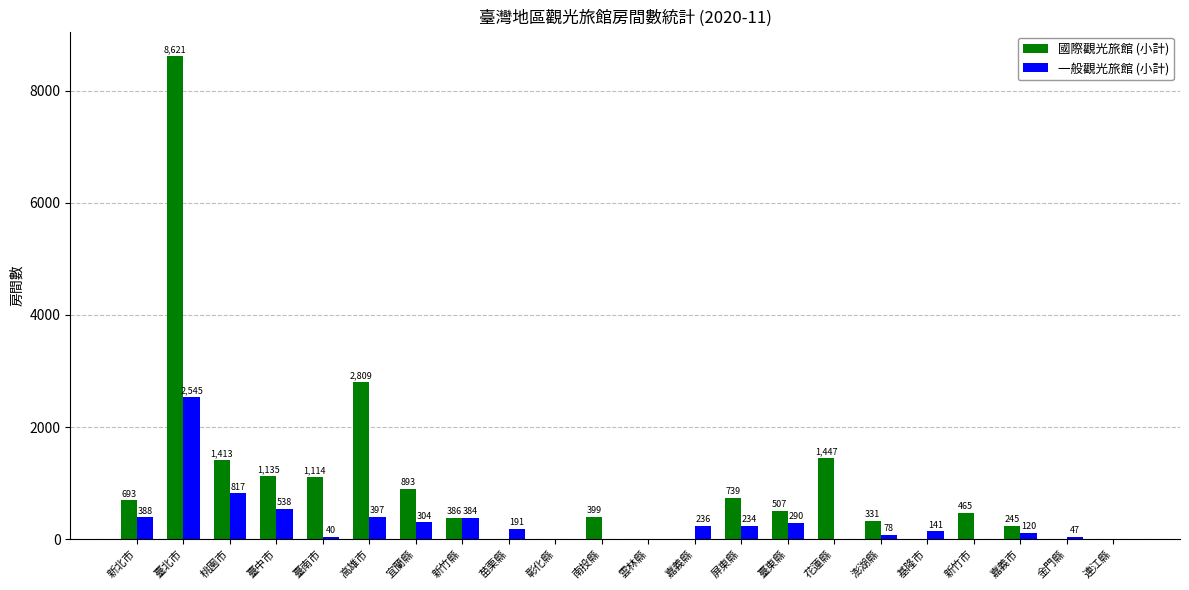

Is the value of 國際觀光旅館 (小計) at 新竹縣 greater than the value of 一般觀光旅館 (小計) at 新竹縣?

Yes